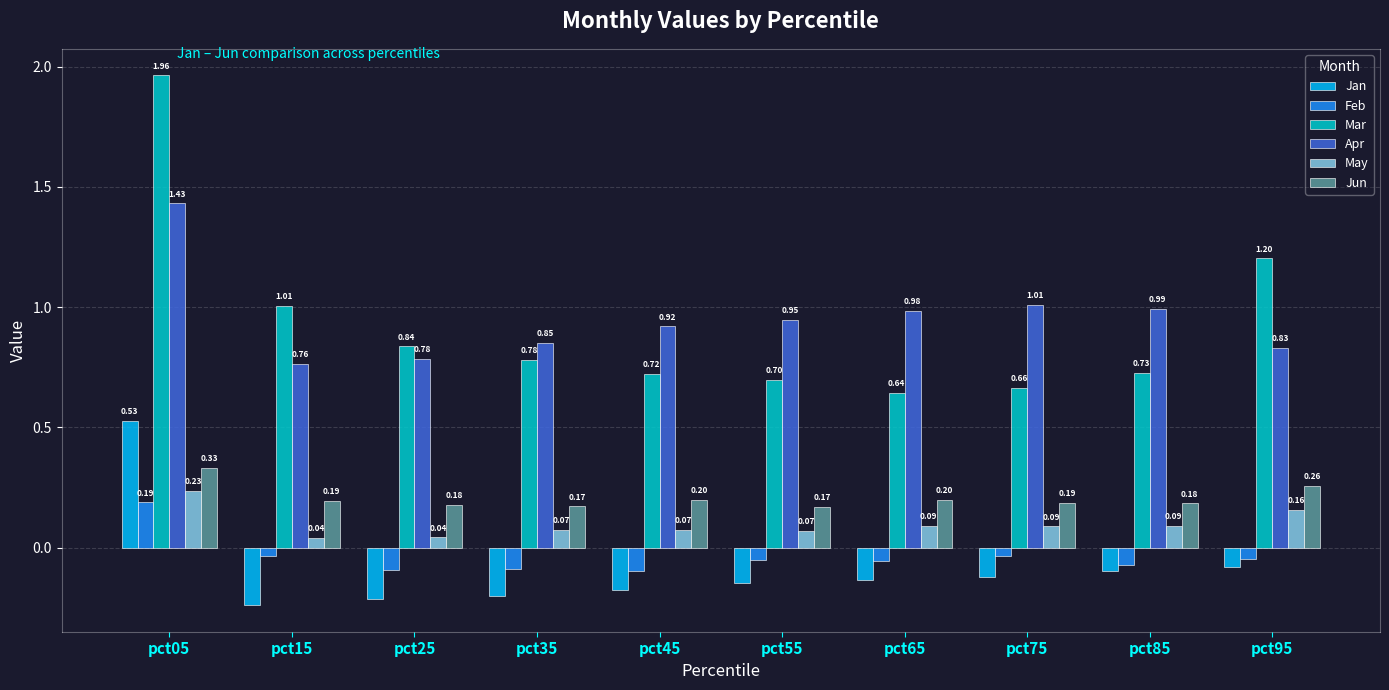

What is the difference between the highest and lowest values at pct15?

1.2